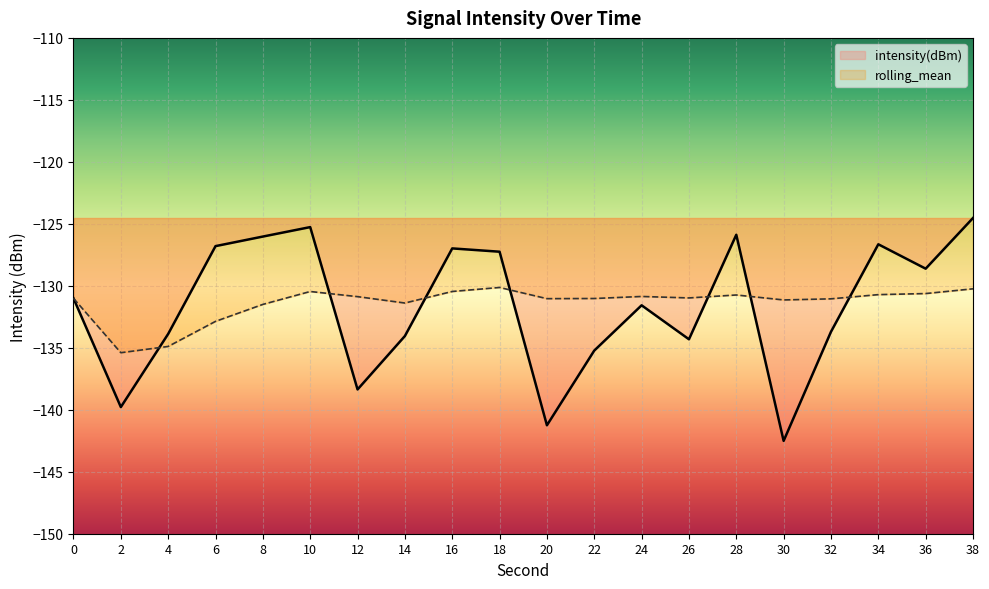

Reading left to right, what are all the values shown in this chart?

intensity(dBm): 0=-131.0	2=-139.8	4=-133.9	6=-126.8	8=-126.0	10=-125.3	12=-138.4	14=-134.1	16=-127.0	18=-127.2	20=-141.3	22=-135.2	24=-131.6	26=-134.3	28=-125.9	30=-142.5	32=-133.7	34=-126.7	36=-128.6	38=-124.5
rolling_mean: 0=-131.0	2=-135.4	4=-134.9	6=-132.9	8=-131.5	10=-130.5	12=-130.9	14=-131.4	16=-130.5	18=-130.1	20=-131.0	22=-131.0	24=-130.9	26=-131.0	28=-130.7	30=-131.1	32=-131.1	34=-130.7	36=-130.6	38=-130.2